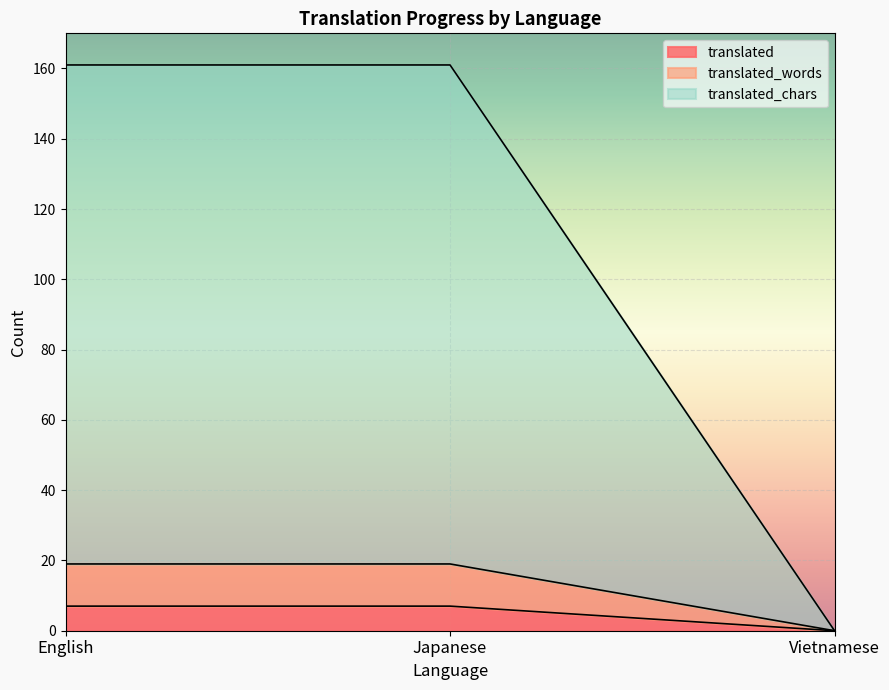

Reading left to right, what are all the values shown in this chart?

translated: 7	7	0
translated_words: 19	19	0
translated_chars: 161	161	0